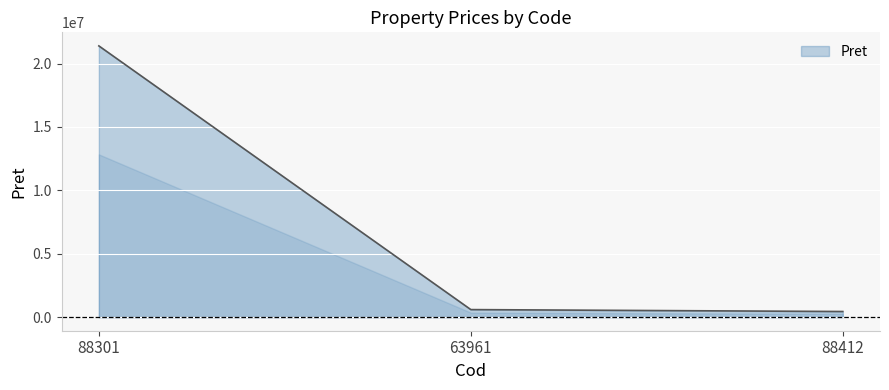

The value at 88301 is 11256938.4. True or false?

False